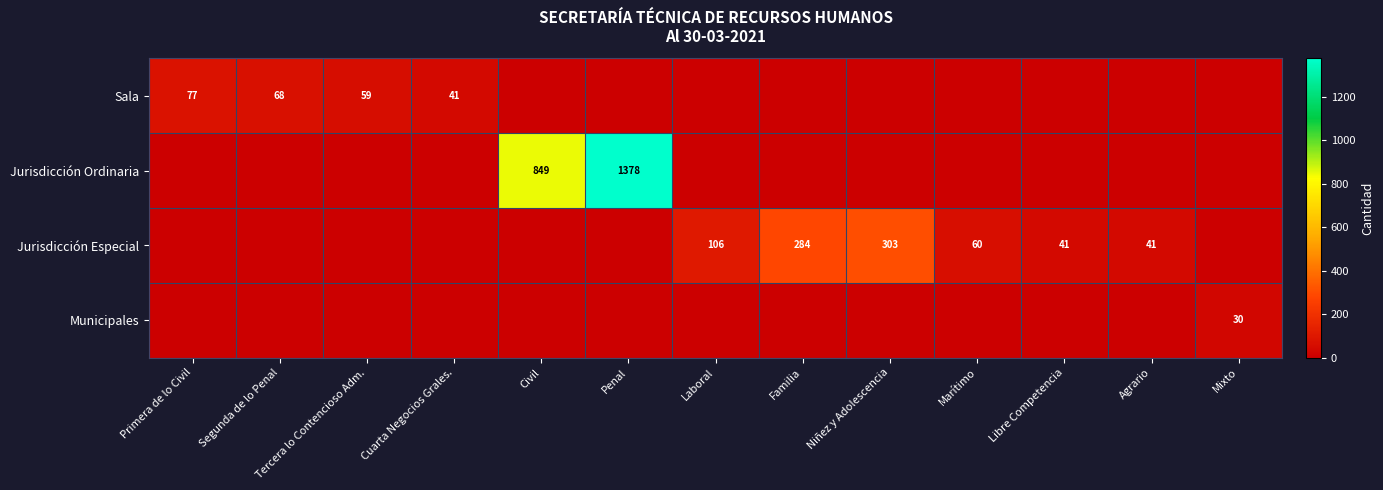

The value of Jurisdicción Especial at Familia is 88. True or false?

False